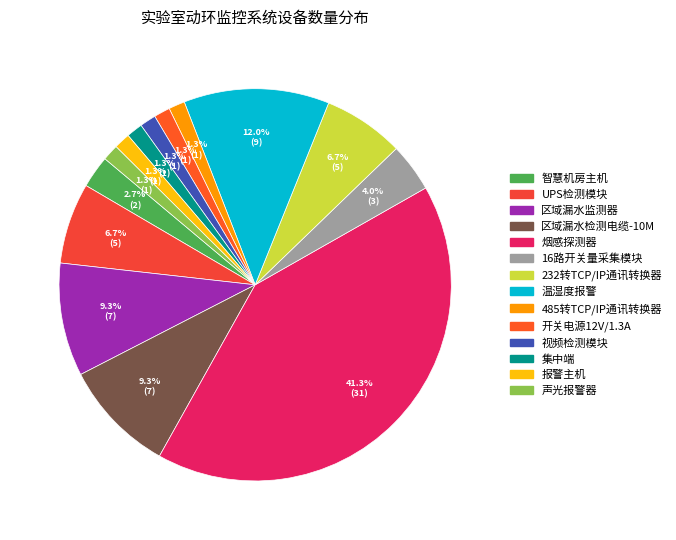

Count the number of slices in the pie.

14